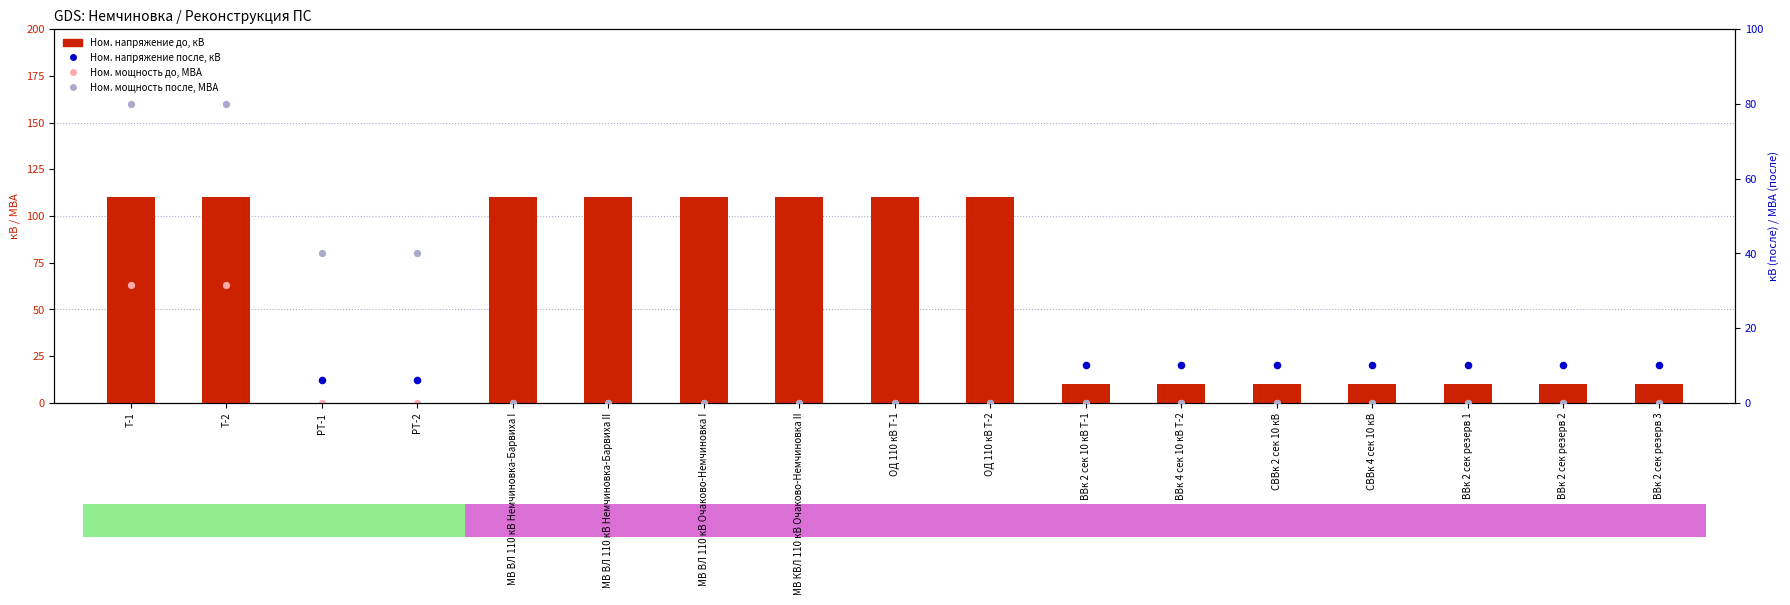

At which category is the sum across all series the highest?

T-1